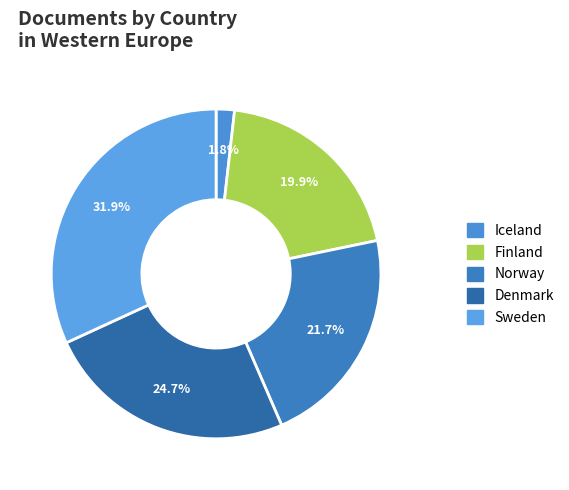

What is the ratio of the value at Norway to the value at Sweden?

0.7